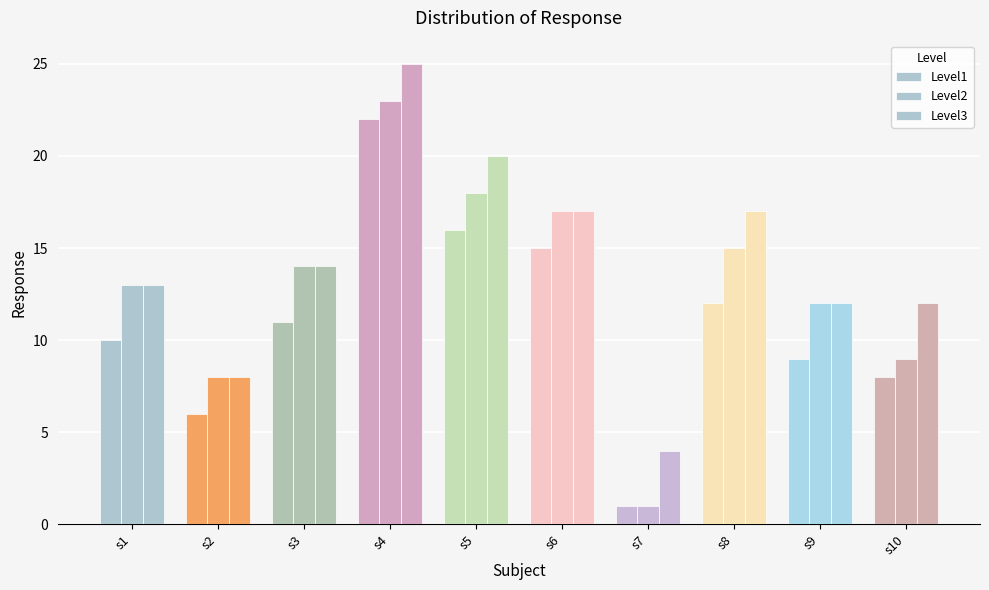

How many data points in Level1 are less than 11?

5